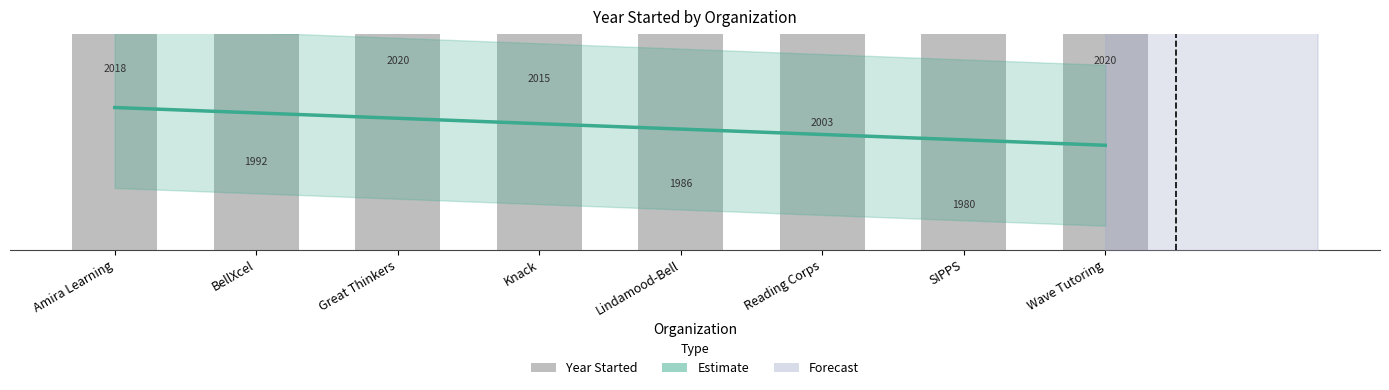

Reading right to left, what are all the values shown in this chart?

2020	1980	2003	1986	2015	2020	1992	2018